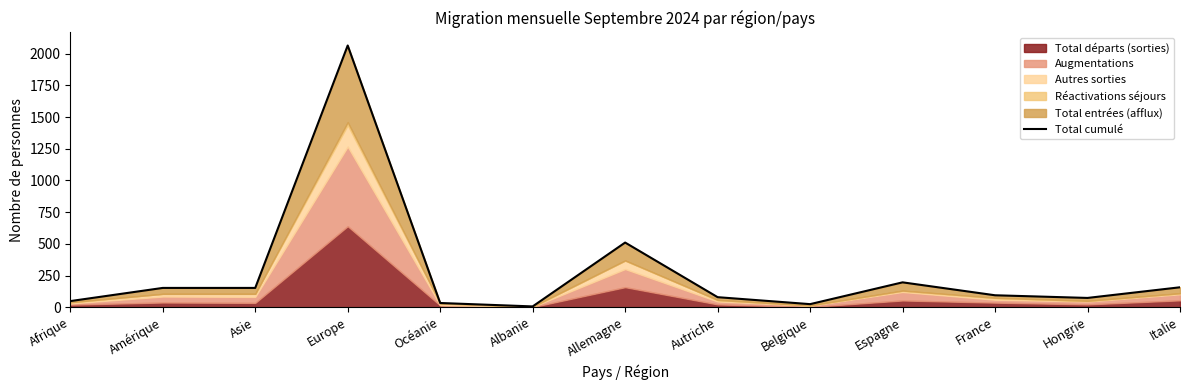

Rank the categories by value from lowest to highest.

Albanie, Belgique, Océanie, Afrique, Hongrie, Autriche, France, Amérique, Asie, Italie, Espagne, Allemagne, Europe